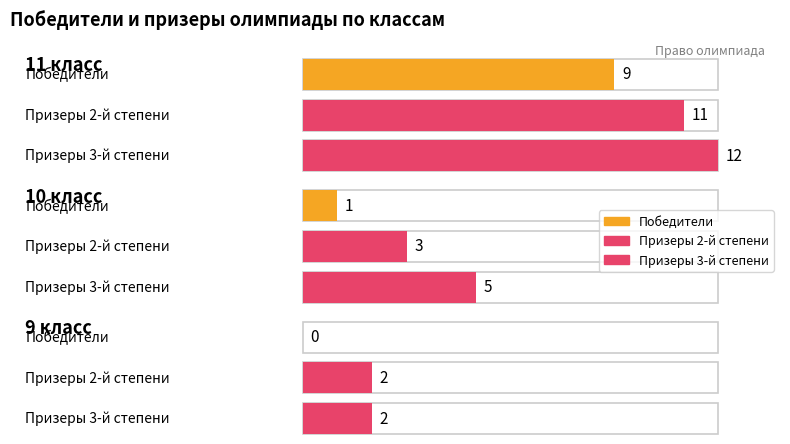

The Победители series shows 5 at 9 класс. True or false?

False